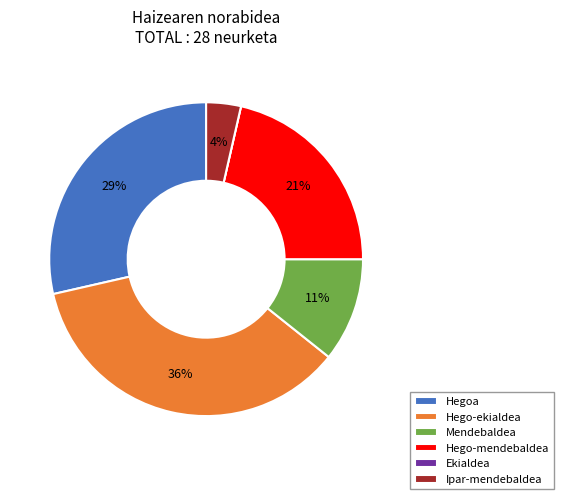

Does Hego-mendebaldea account for over 50% of the chart?

No